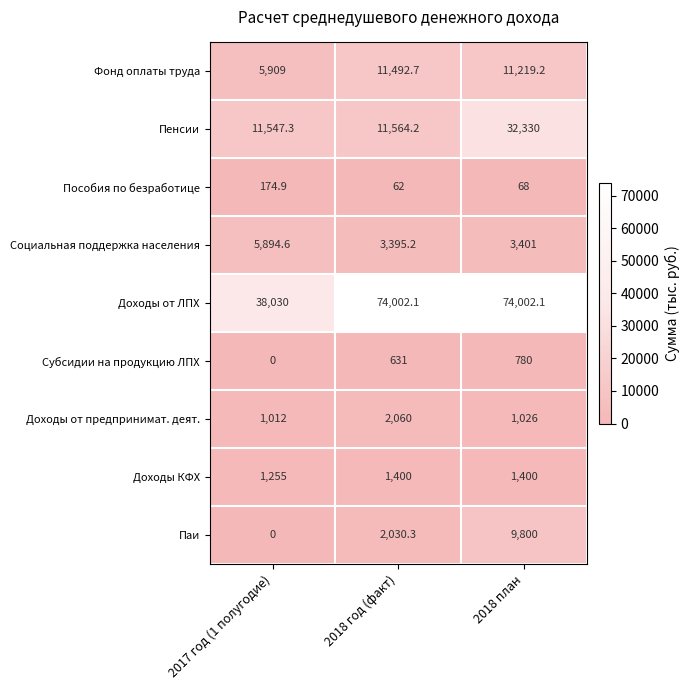

The value of Доходы от ЛПХ at 2017 год (1 полугодие) is 38030.0. True or false?

True